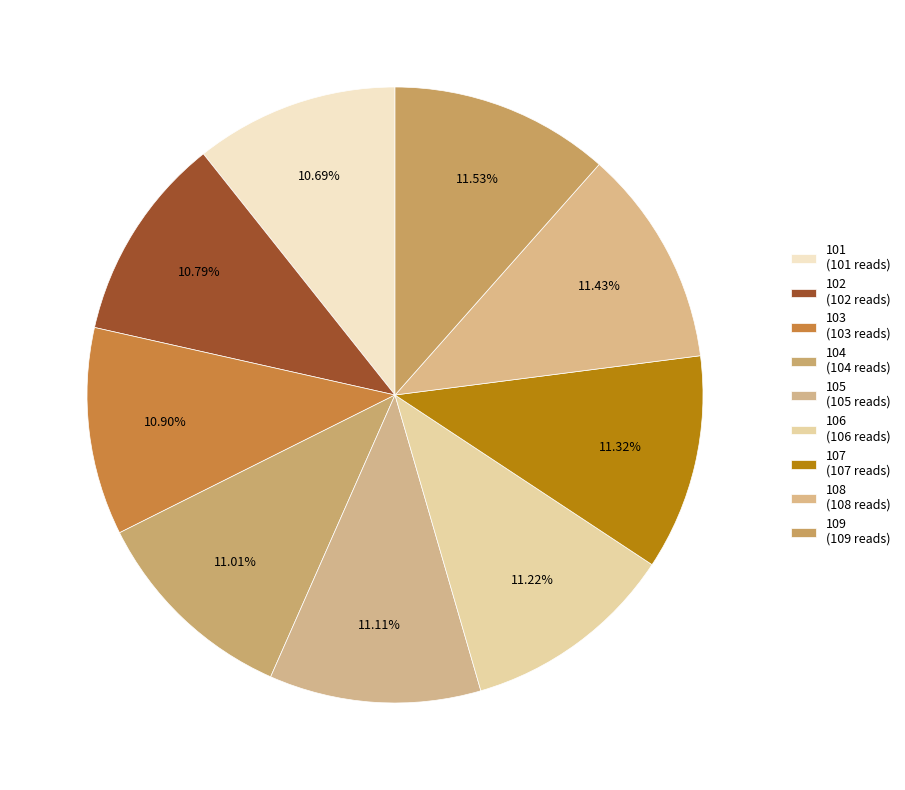

Rank the categories by value from highest to lowest.

109, 108, 107, 106, 105, 104, 103, 102, 101